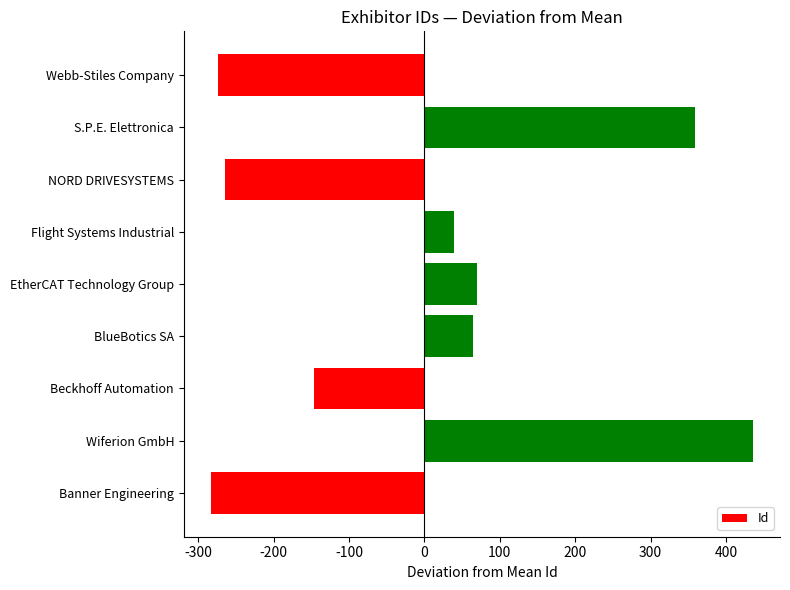

Count the number of values greater than 39.

5